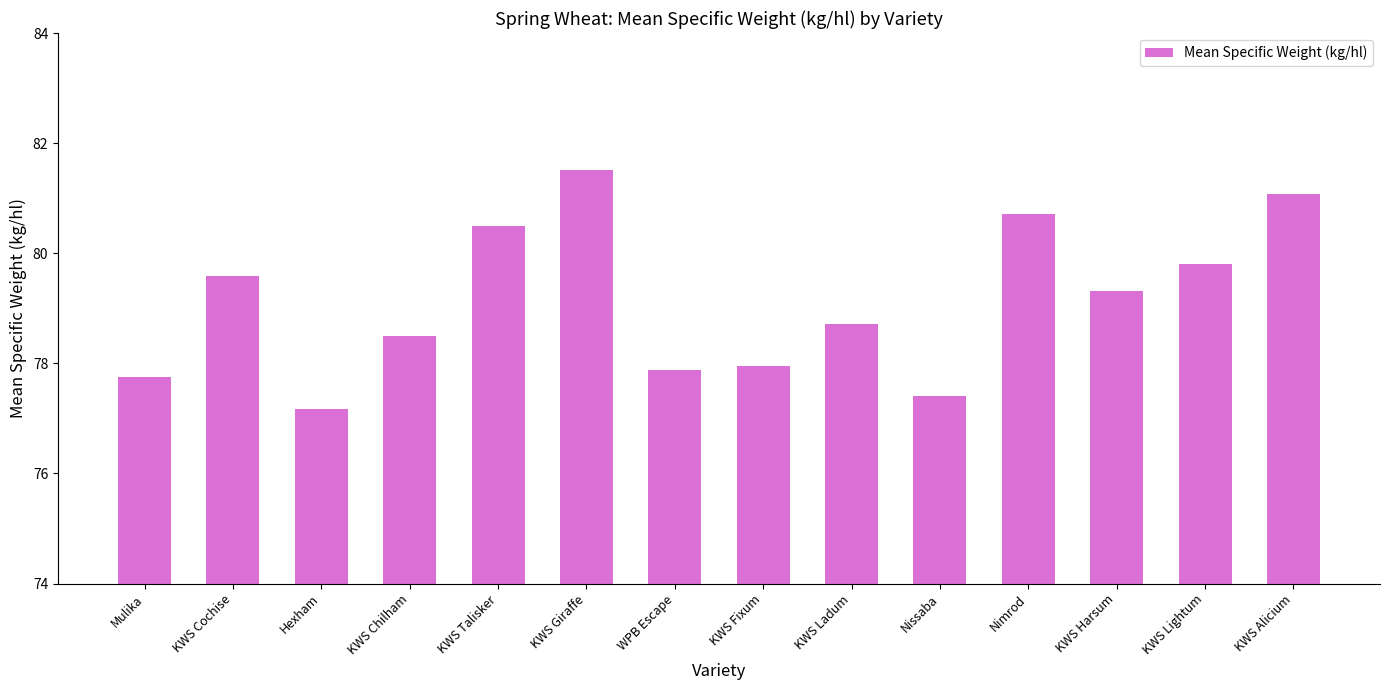

Does the chart contain any negative values?

No